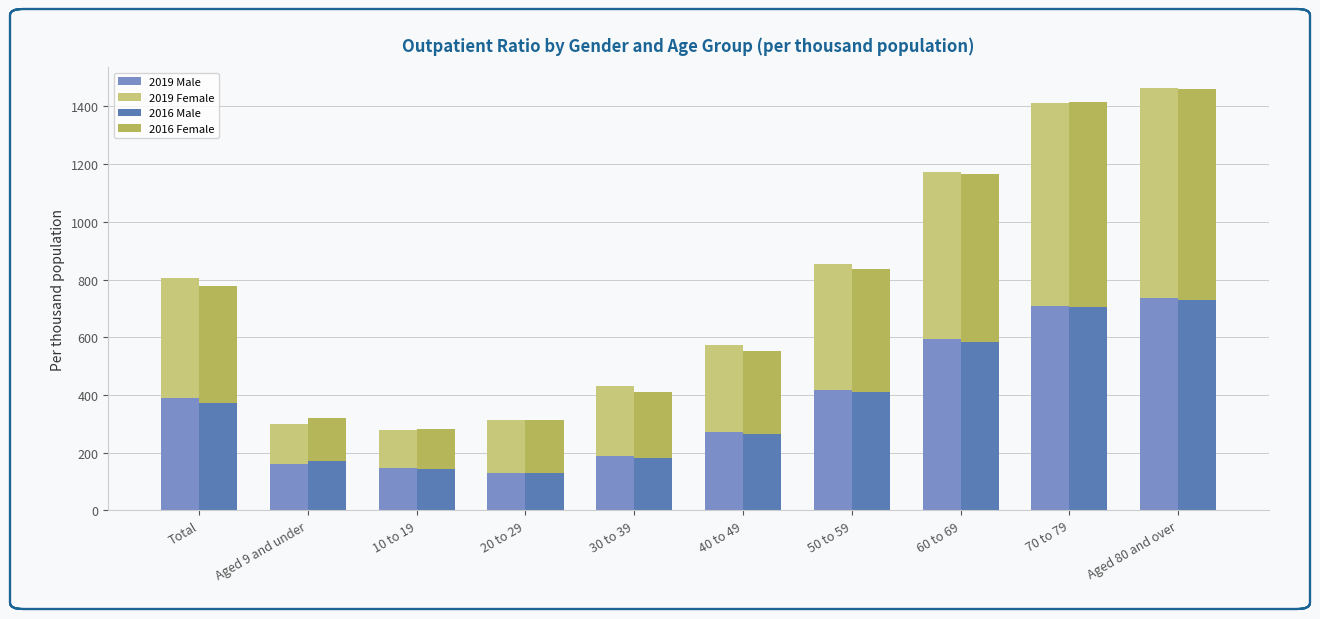

How many distinct data groups are displayed?

4